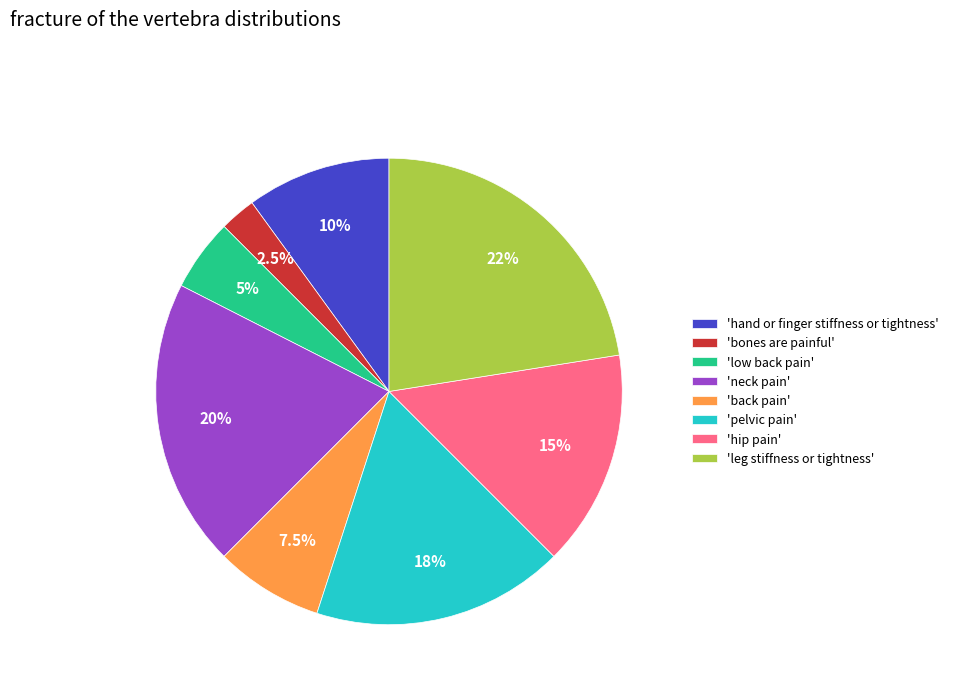

Combined, do 'neck pain' and 'hip pain' account for over 50%?

No